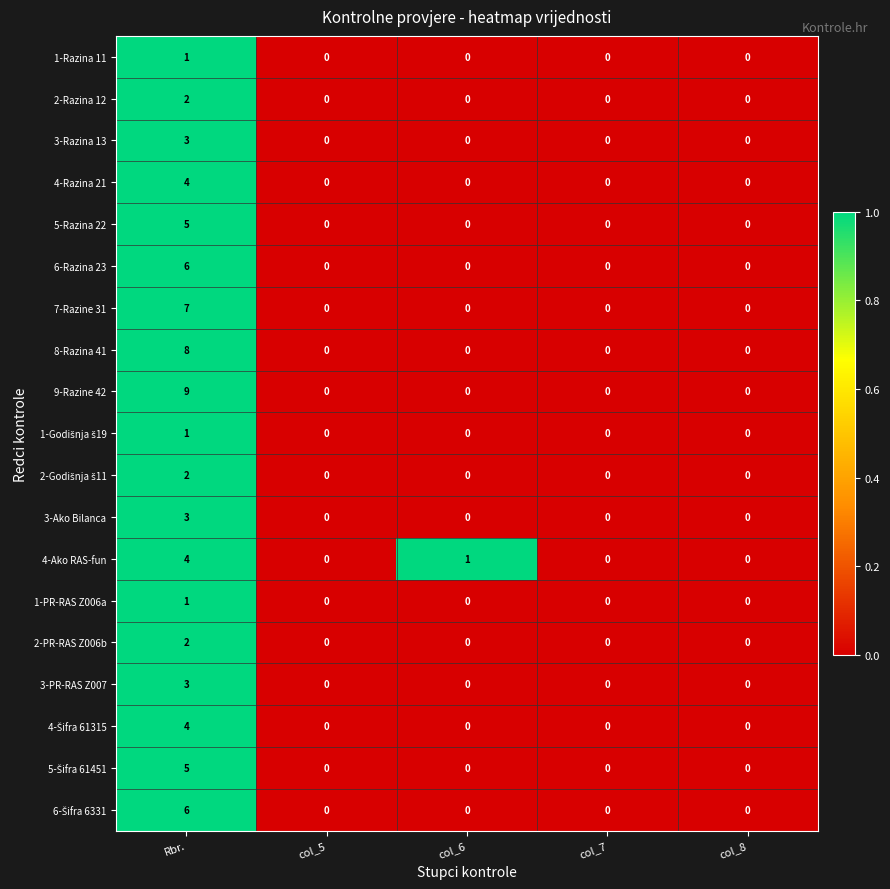

Which series changed the most between col_6 and col_8?

4-Ako RAS-fun